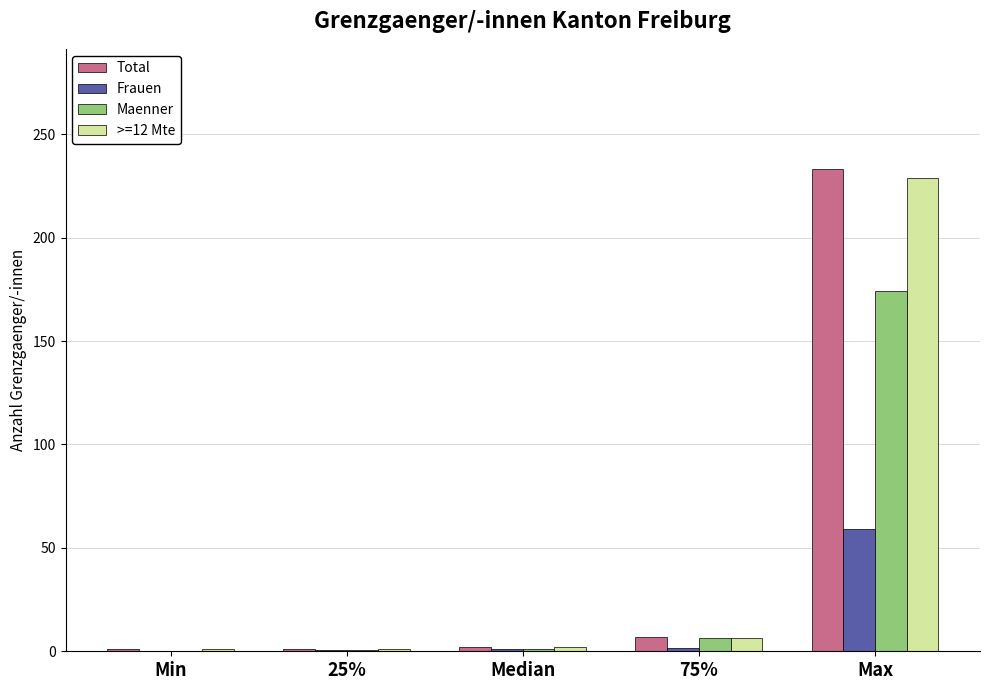

The Frauen series shows 25.3 at Max. True or false?

False